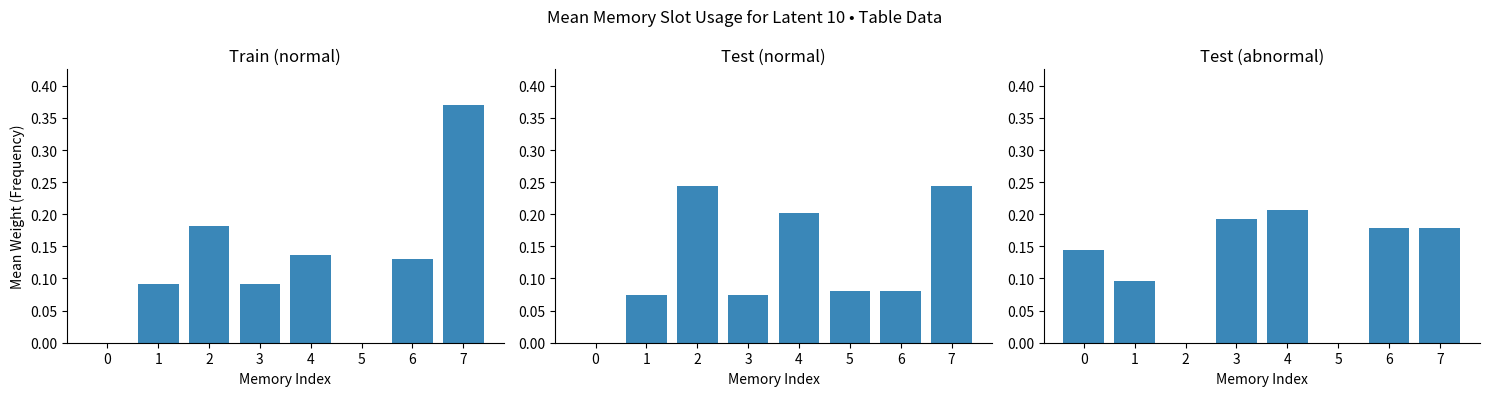

What is the difference between the maximum and minimum values in the Train (normal) series?

0.4